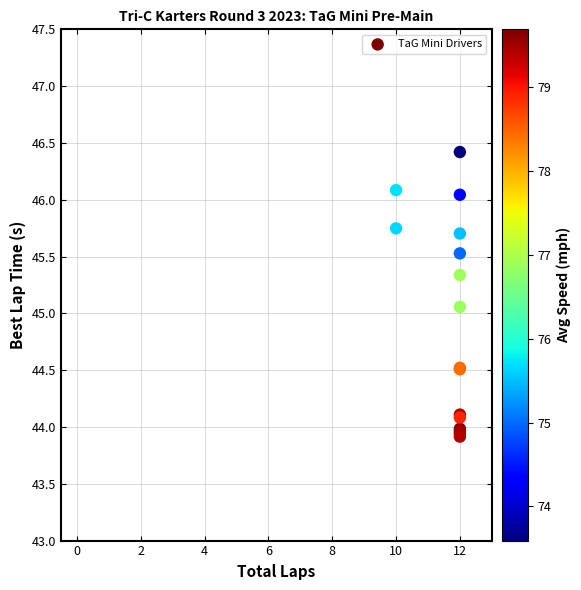

What Y value in the scatter plot is closest to 45?

45.1